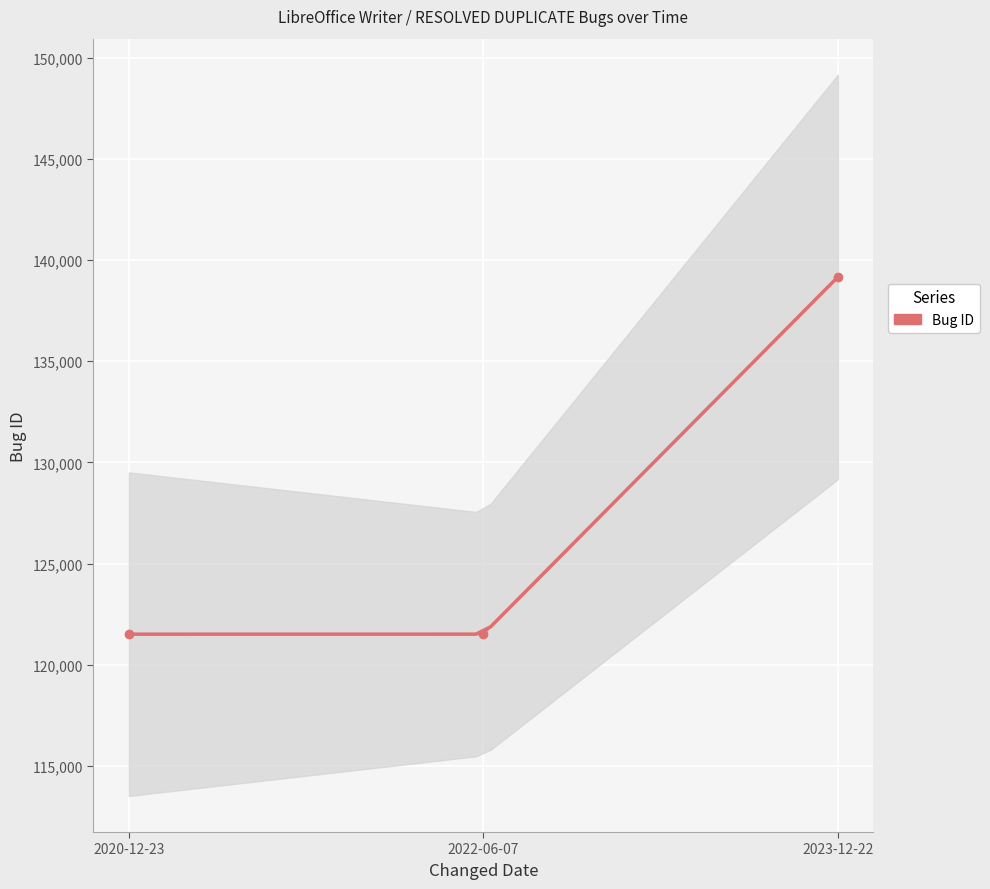

What is the difference between the values at 2020-12-23 and 2023-12-22?

17661